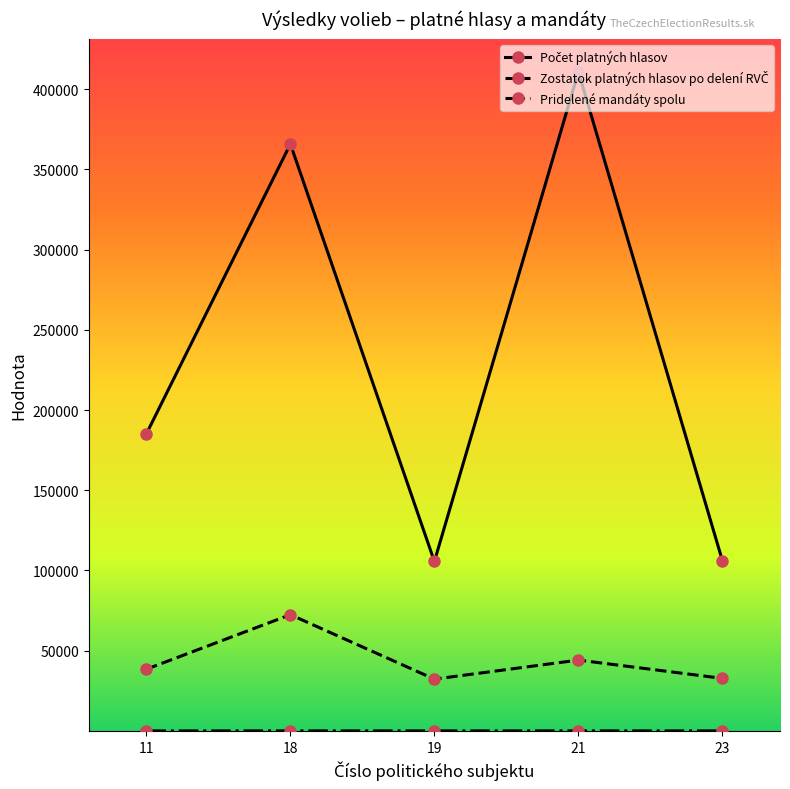

Between 21 and 18, which is larger?

21